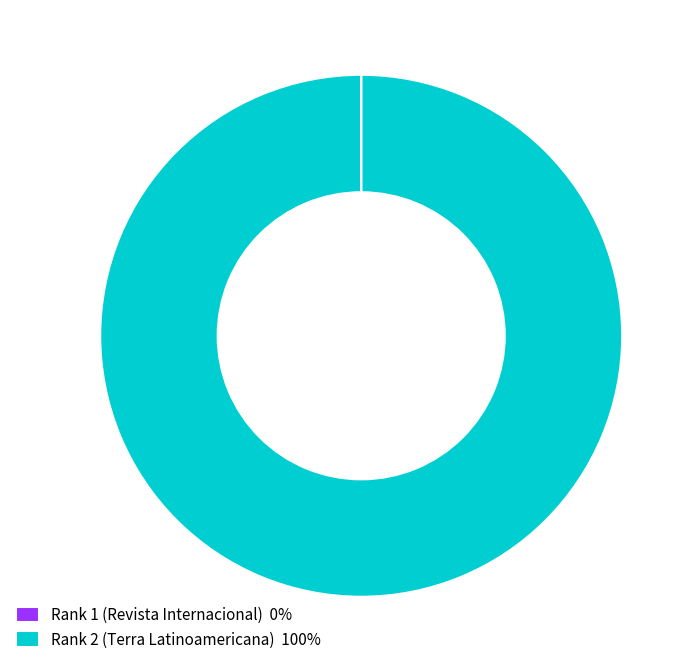

Is it true that Rank 2 (Terra Latinoamericana) 100% is 88% of the pie?

False